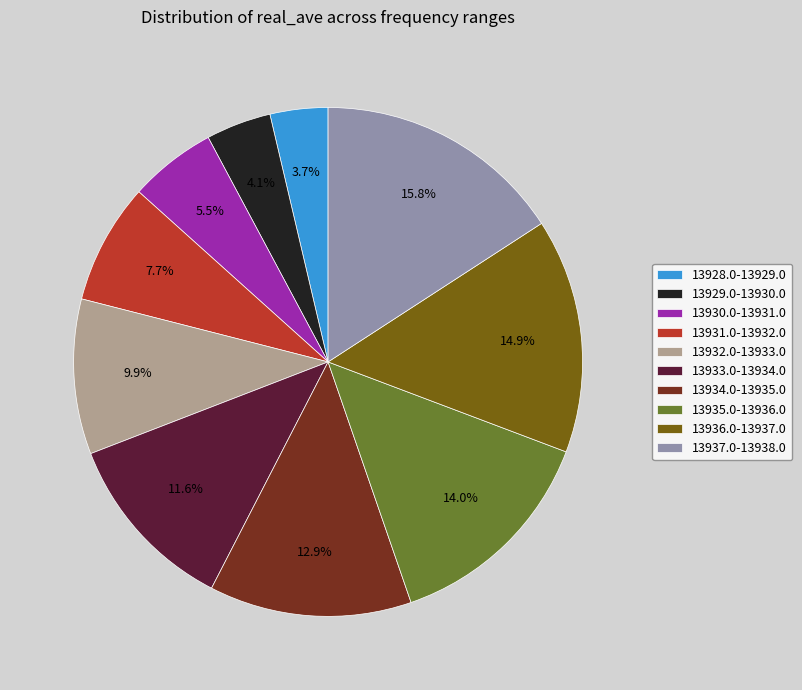

Which has a higher value, 13933.0-13934.0 or 13928.0-13929.0?

13933.0-13934.0